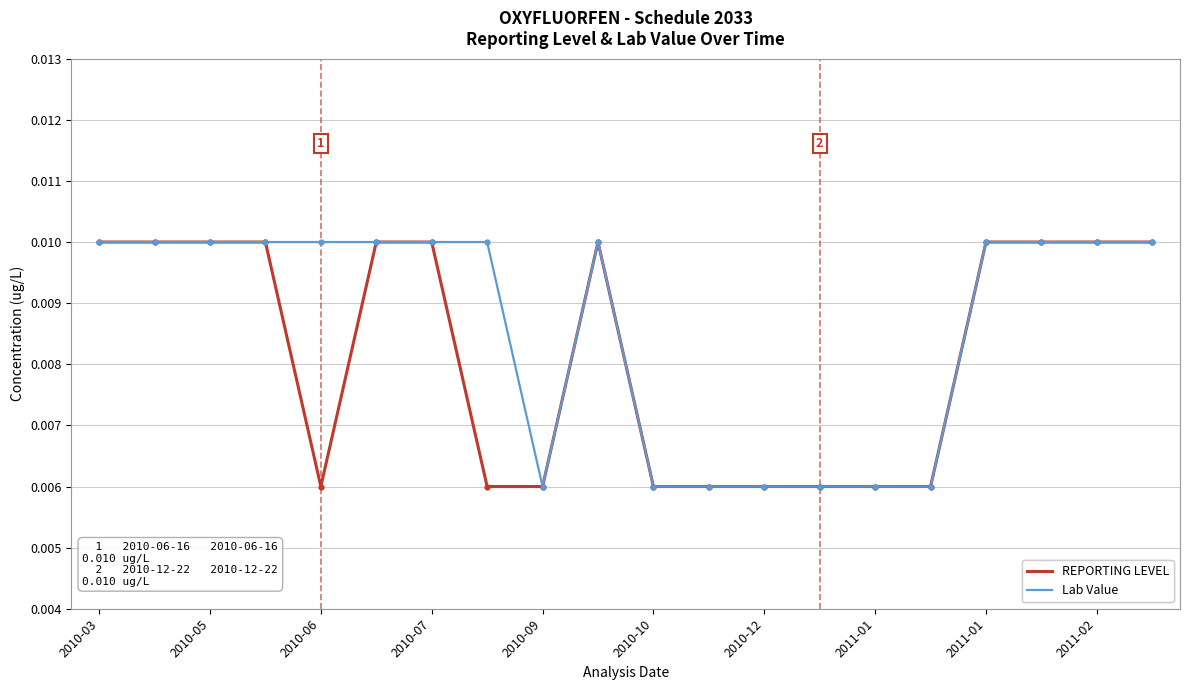

What is the sum of all Lab Value values?

0.2